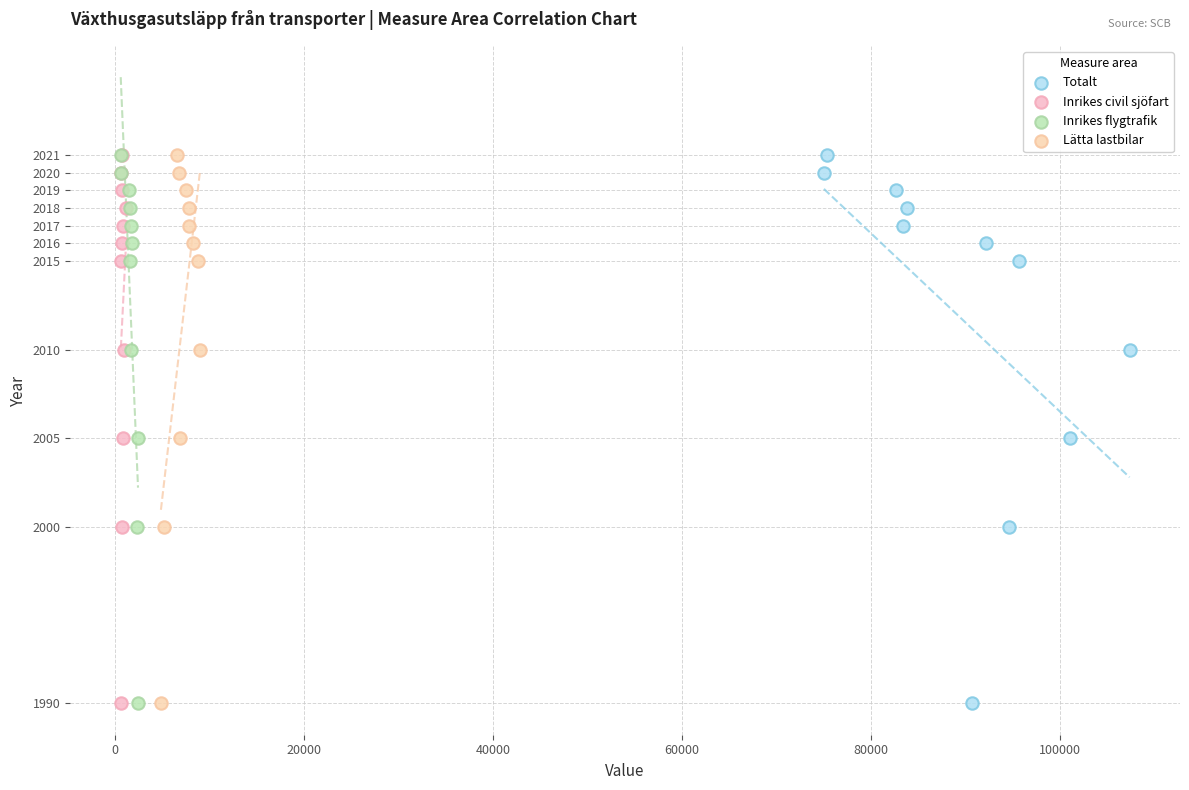

What are all the series names shown in the legend?

Totalt, Inrikes civil sjöfart, Inrikes flygtrafik, Lätta lastbilar